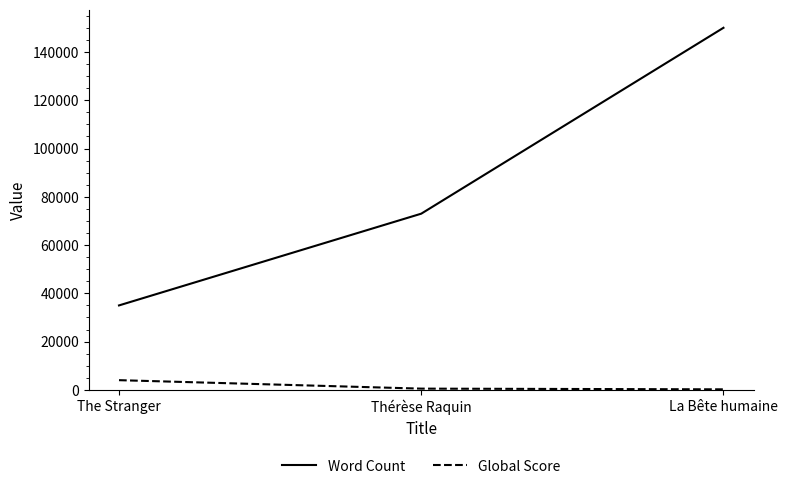

Is it true that Word Count equals 35000 at The Stranger?

True